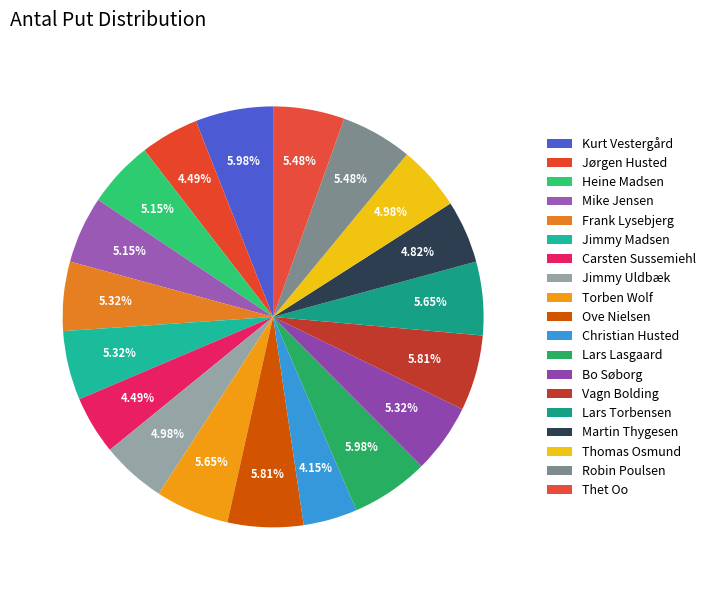

How many segments does this pie chart have?

19